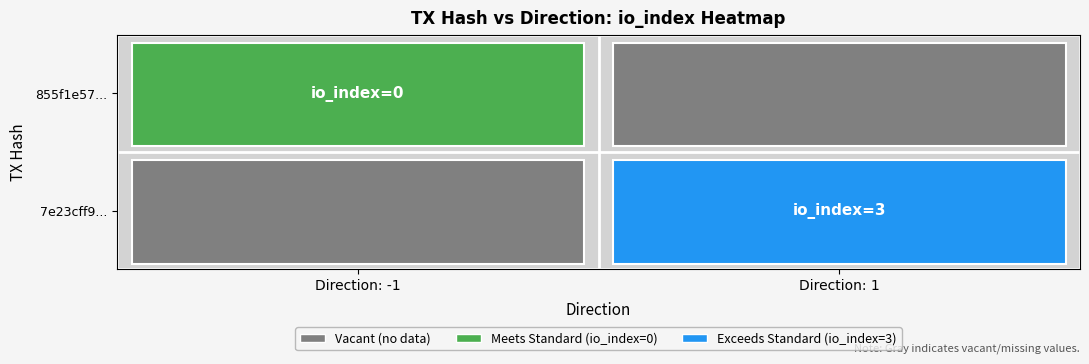

Between direction and io_index, which is larger?

io_index